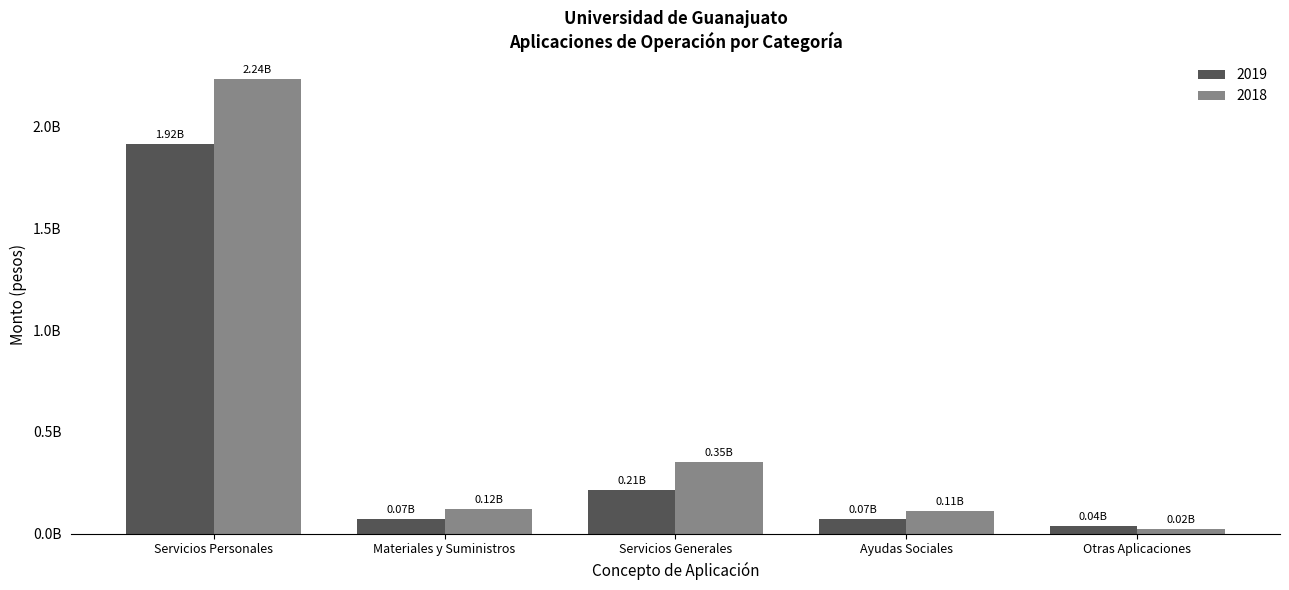

Where does the 2019 series first go above 73597585?

Servicios Personales